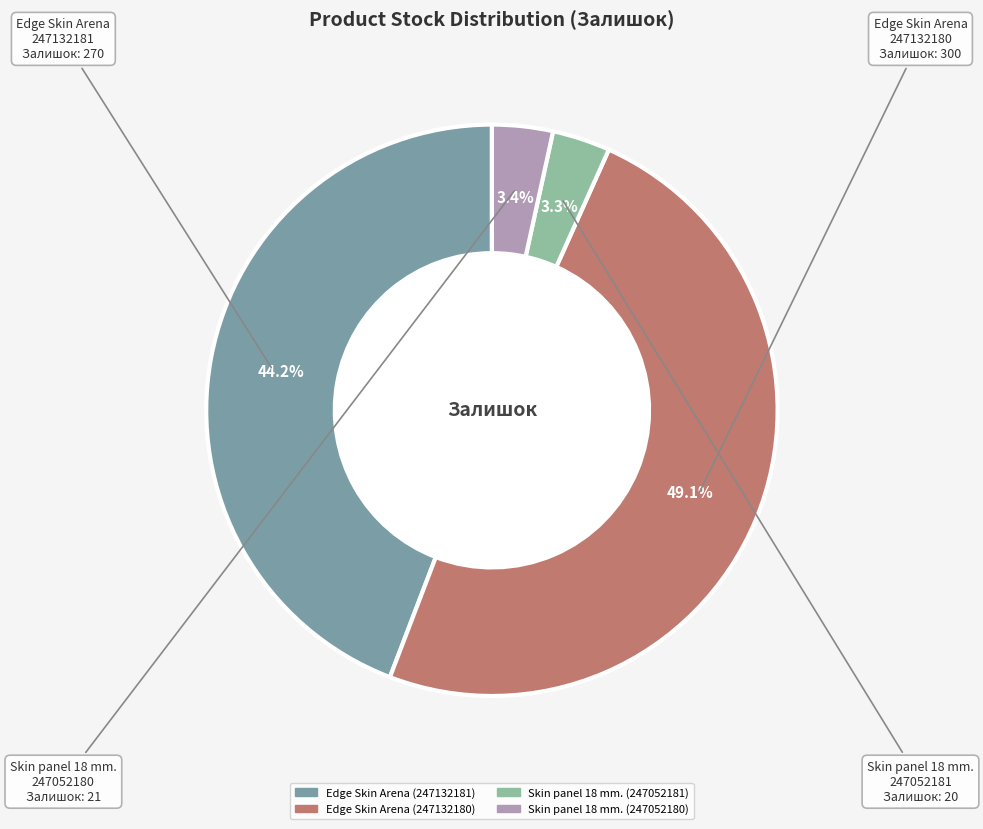

Rank the categories by value from highest to lowest.

Edge Skin Arena (247132180), Edge Skin Arena (247132181), Skin panel 18 mm. (247052180), Skin panel 18 mm. (247052181)